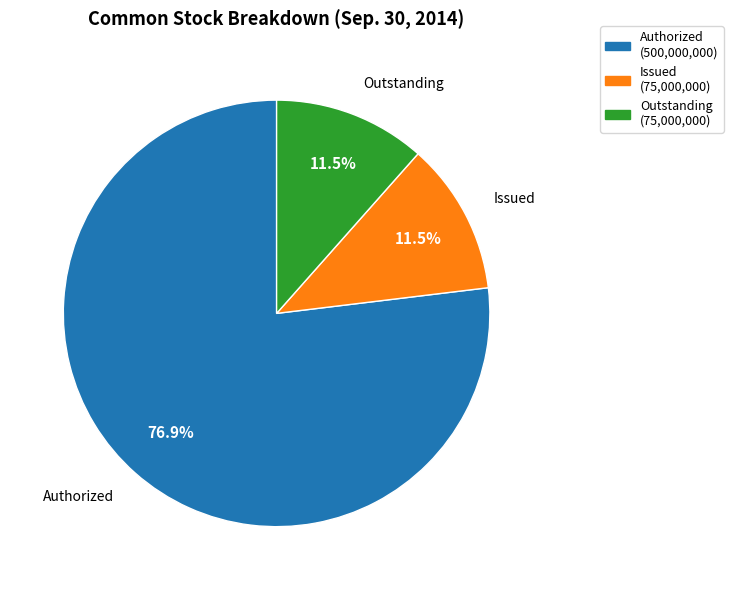

Does any single category account for the majority?

Yes